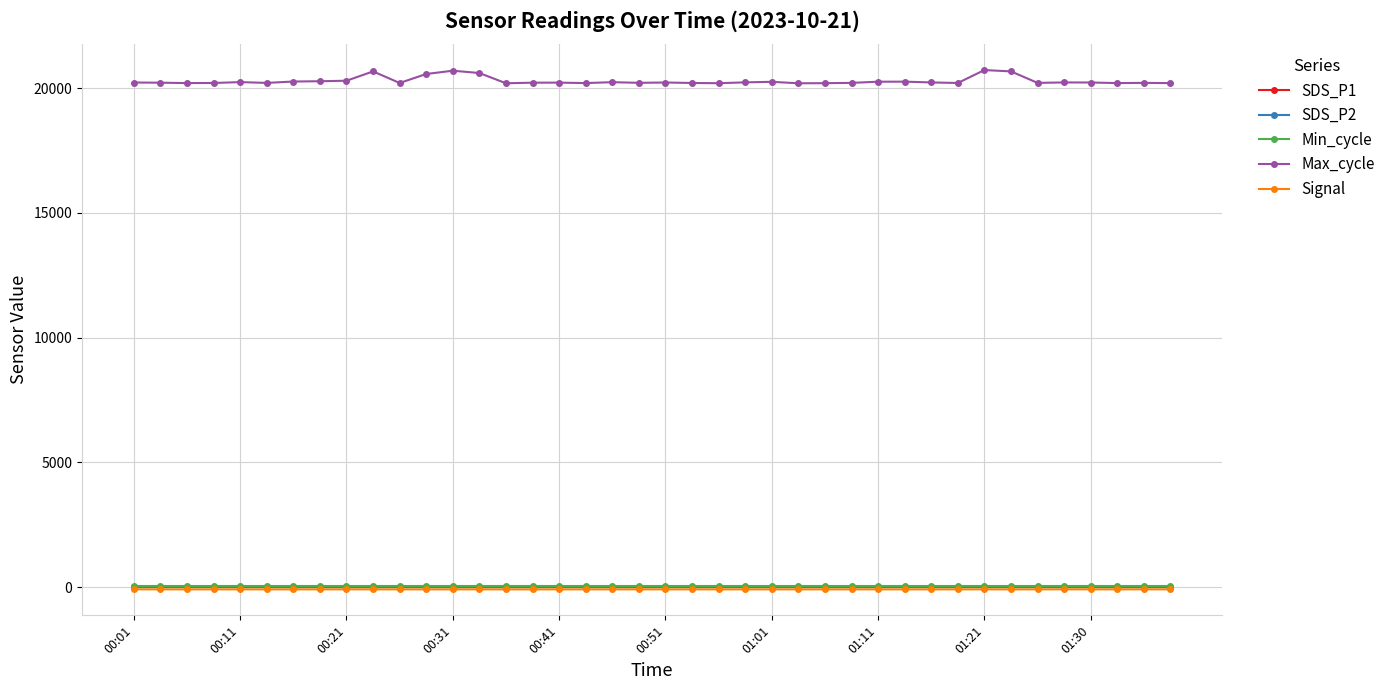

What are all the series names shown in the legend?

SDS_P1, SDS_P2, Min_cycle, Max_cycle, Signal